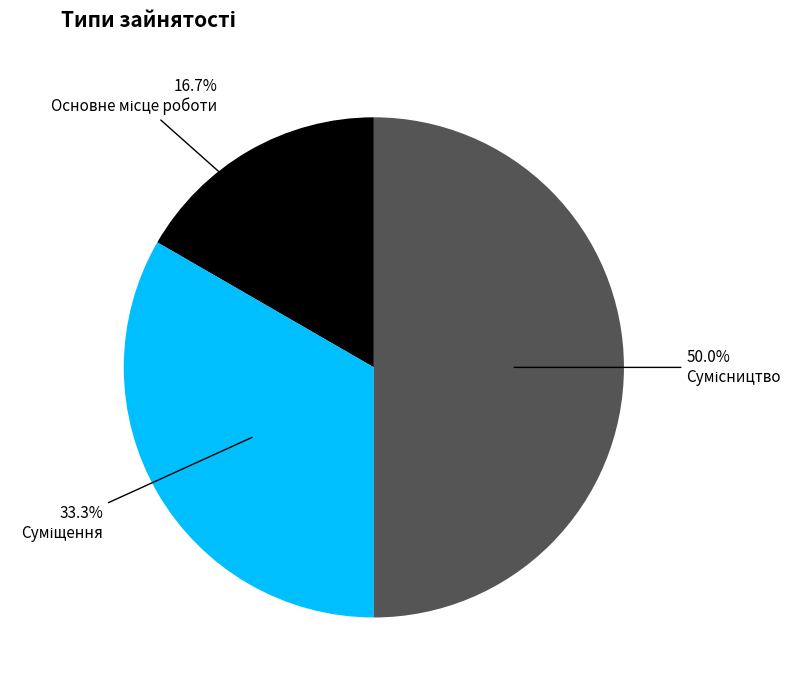

Count the number of slices in the pie.

3